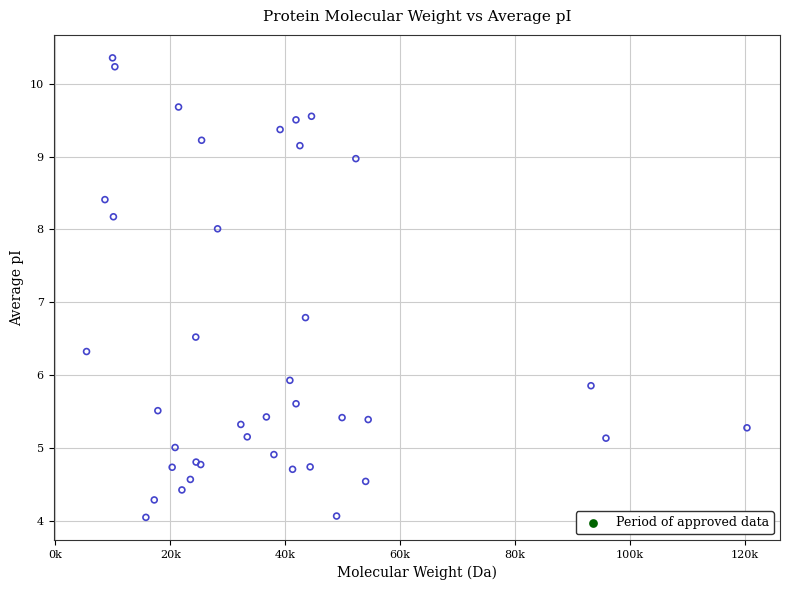

What Y value in the scatter plot is closest to 7?

6.8